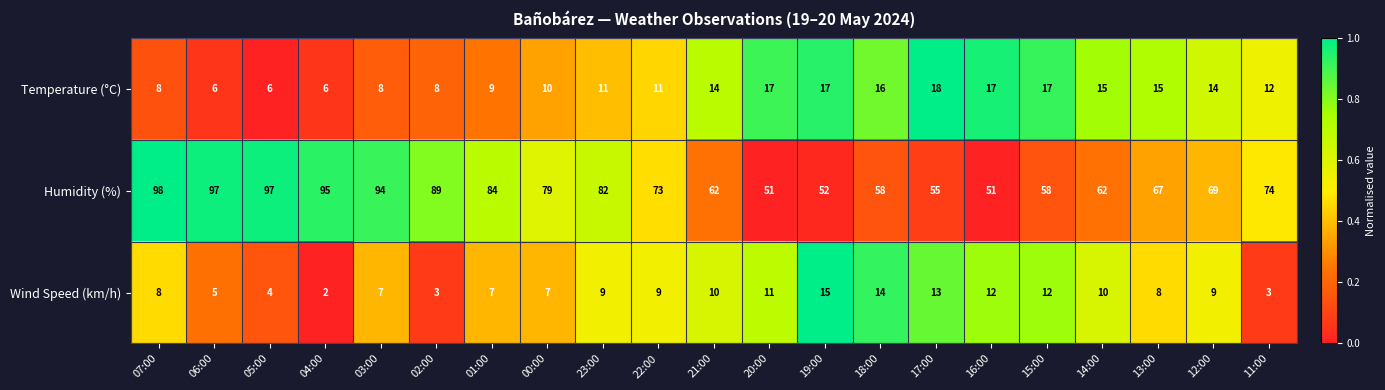

What is the average value of the Temperature (°C) series?

12